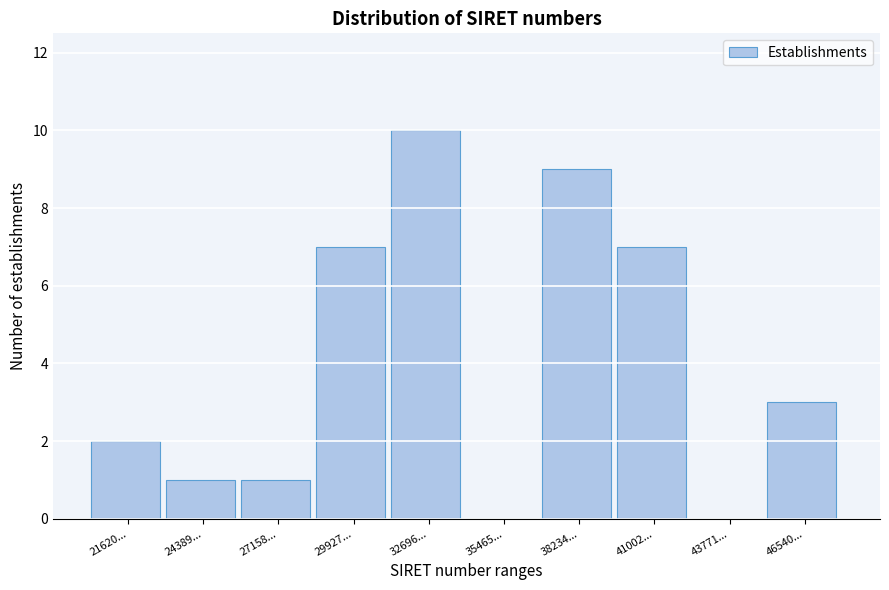

Reading left to right, list all the values displayed in this chart.

21620...=2	24389...=1	27158...=1	29927...=7	32696...=10	35465...=0	38234...=9	41002...=7	43771...=0	46540...=3